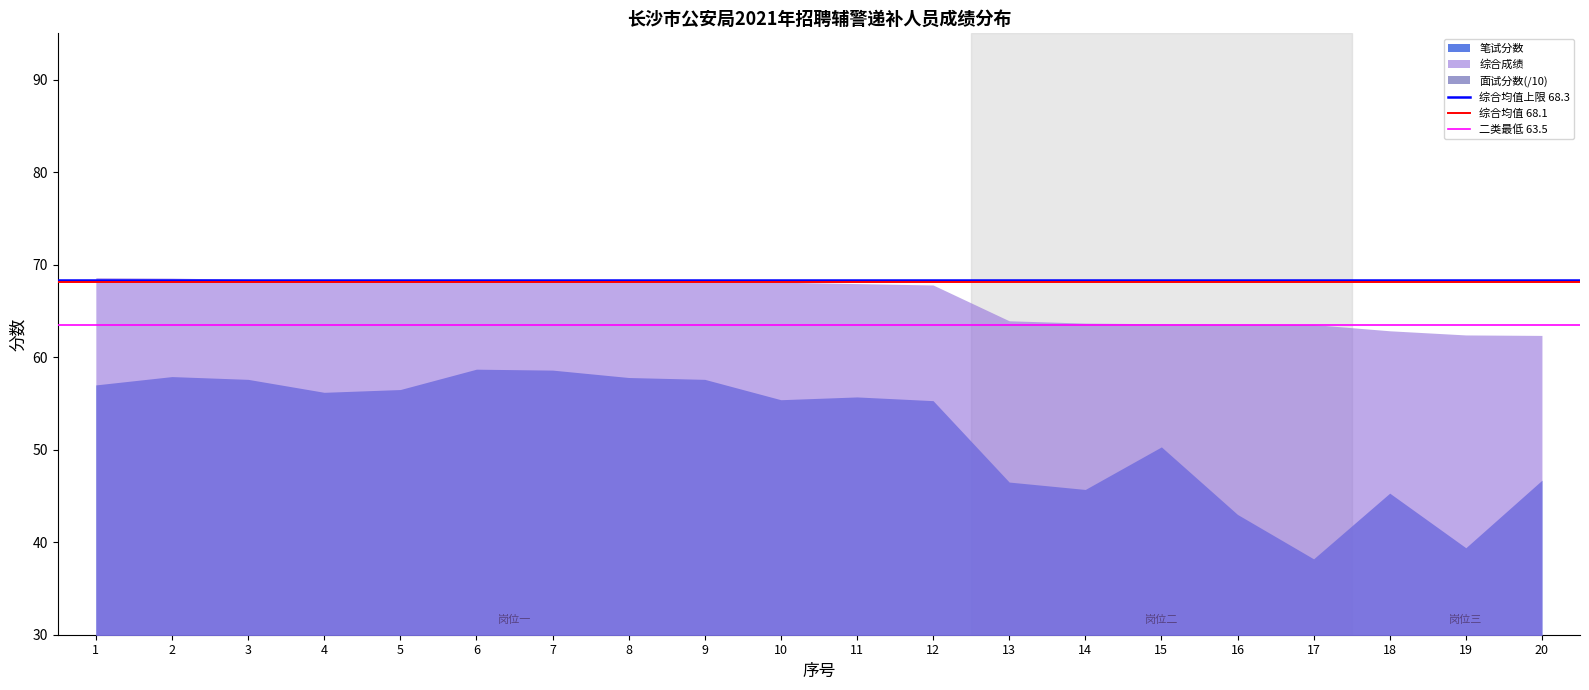

The value of 综合均值 68.1 at 2 is 68.1. True or false?

True